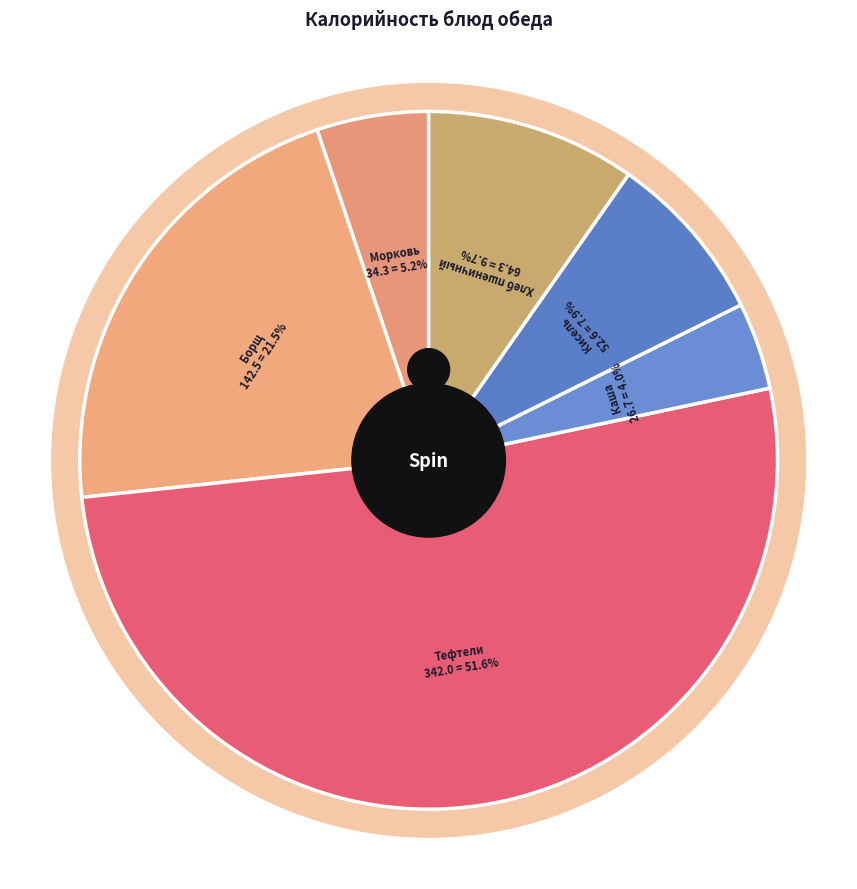

Does any single category account for the majority?

Yes